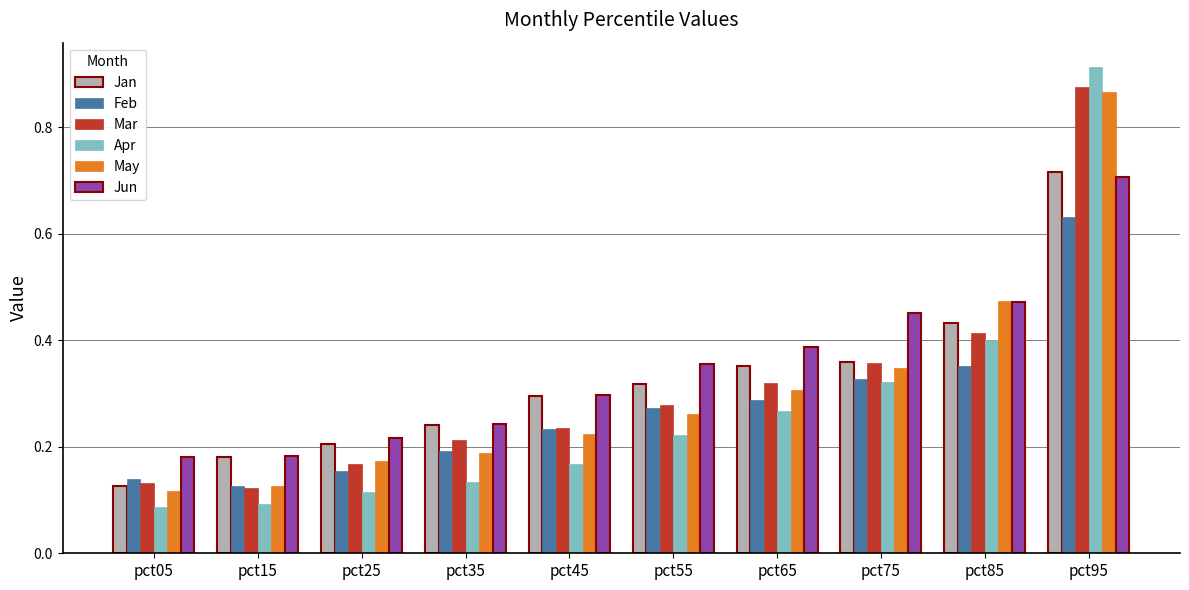

True or false: Mar has a value of 0.1 at pct75.

False